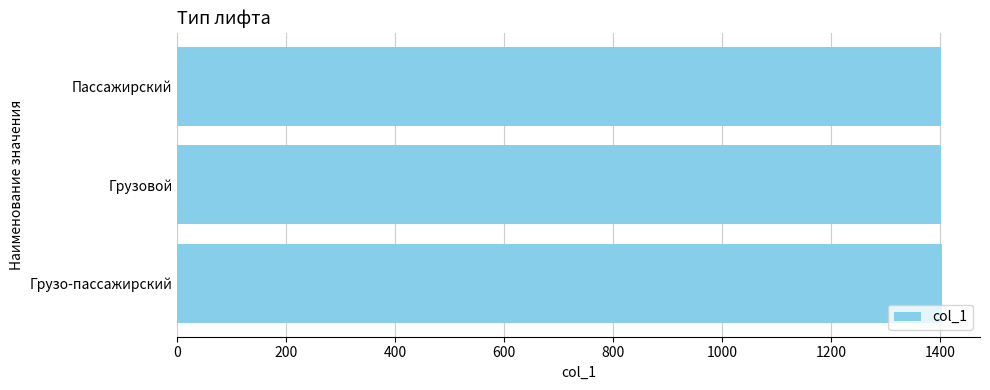

What is the sum of the values at Пассажирский and Грузовой?

2803